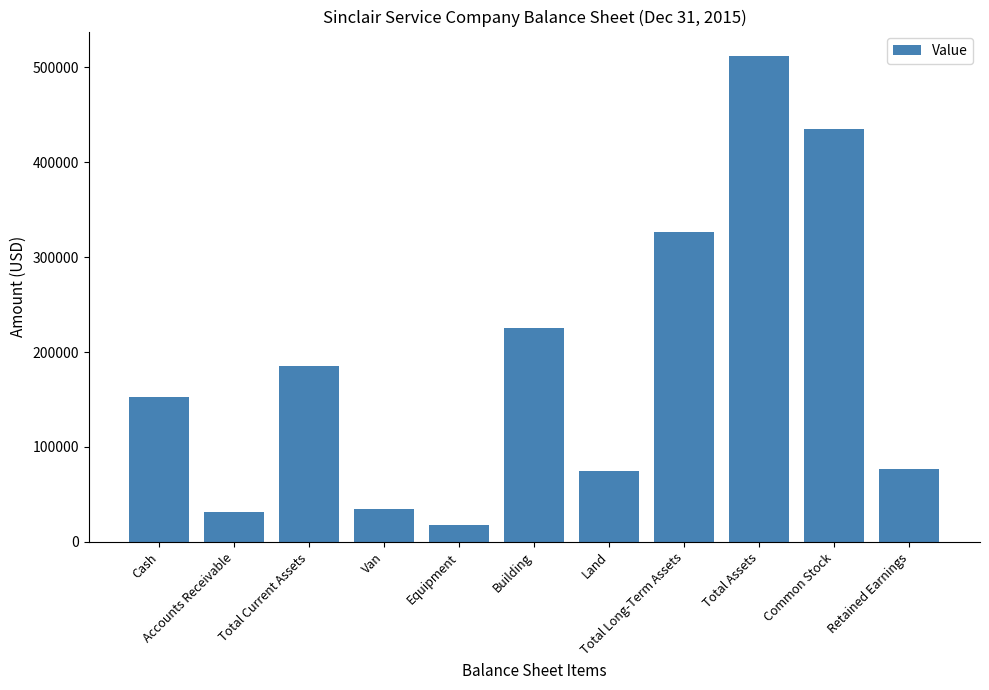

What is the change in value from Equipment to Land?

+57000